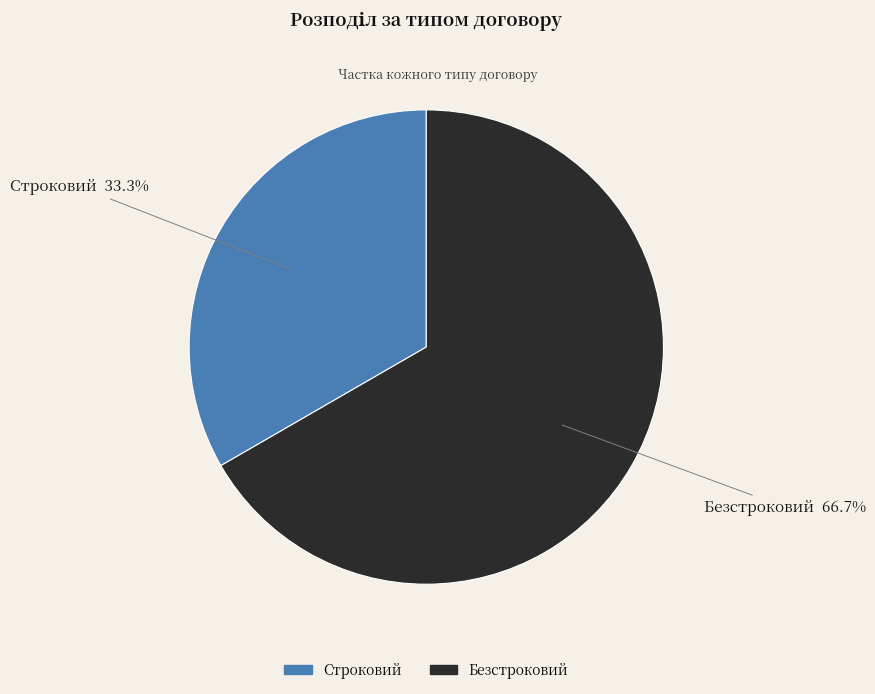

How much of the chart is everything except Строковий?

66.7%